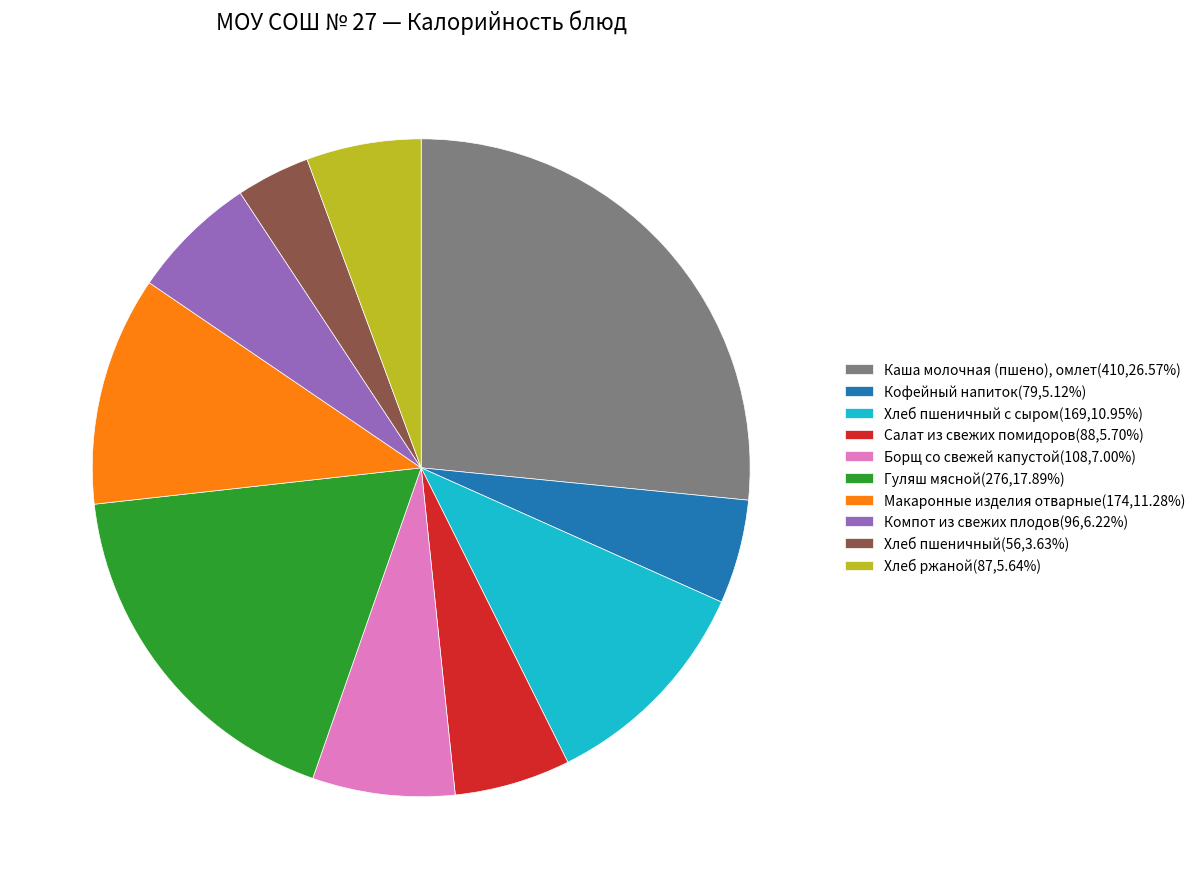

Do Хлеб пшеничный с сыром(169,10.95%) and Макаронные изделия отварные(174,11.28%) together represent more than half of the pie?

No